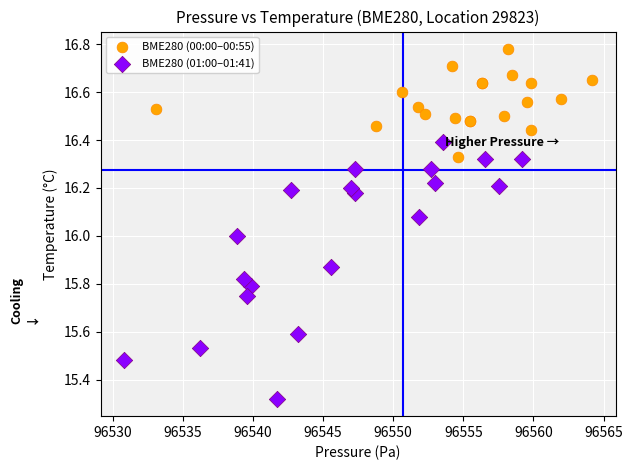

Which series contains the highest Y value?

BME280 (00:00–00:55)